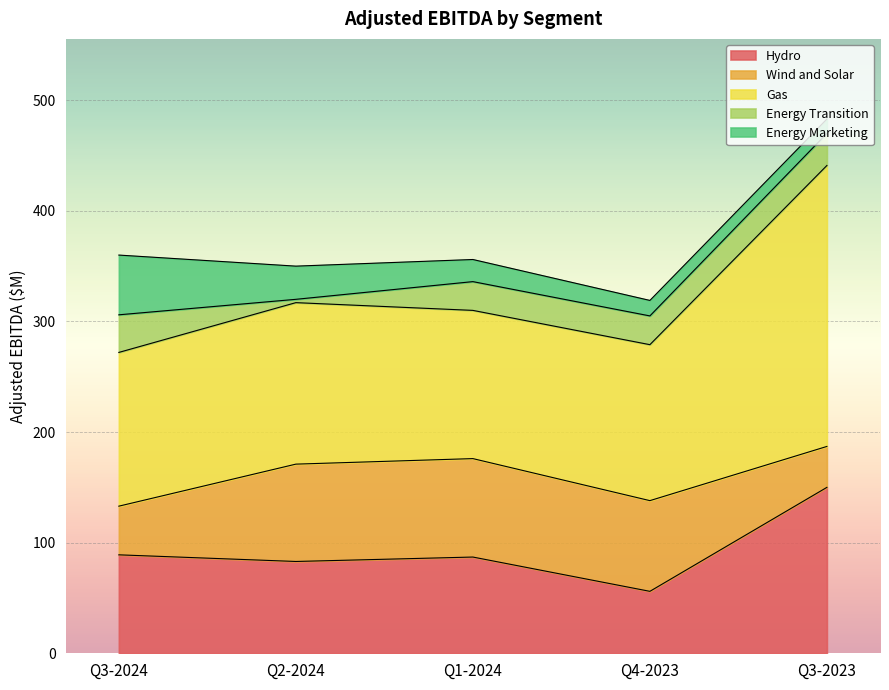

Is it true that Hydro equals 49 at Q3-2023?

False